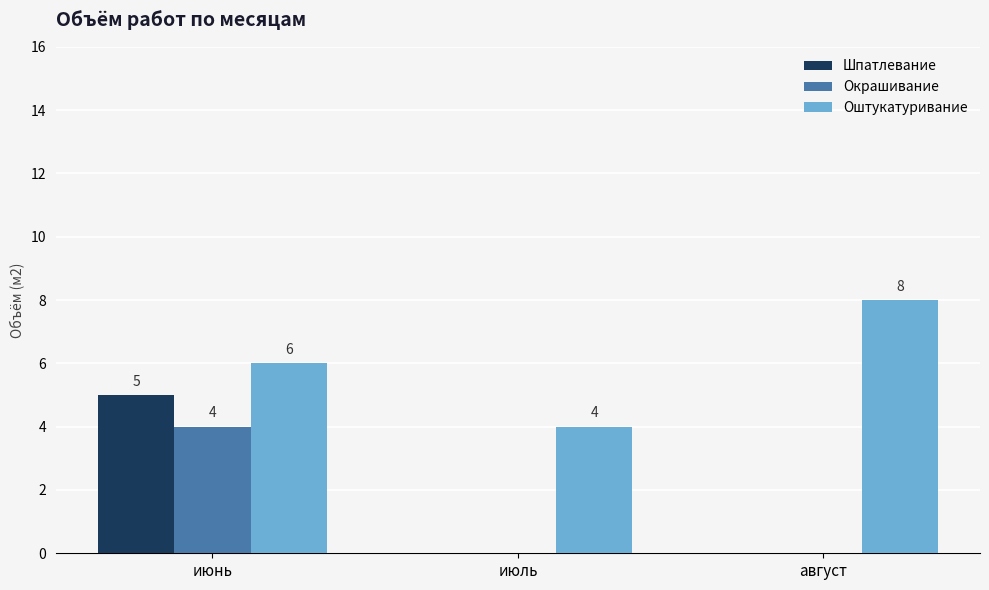

What is the spread (max minus min) of values at июнь?

2